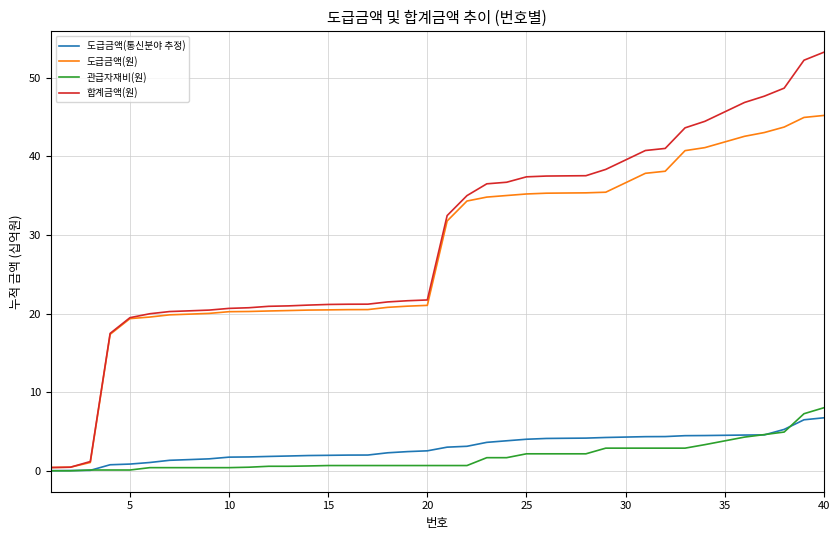

How many values in the 합계금액(원) series are below 32?

20